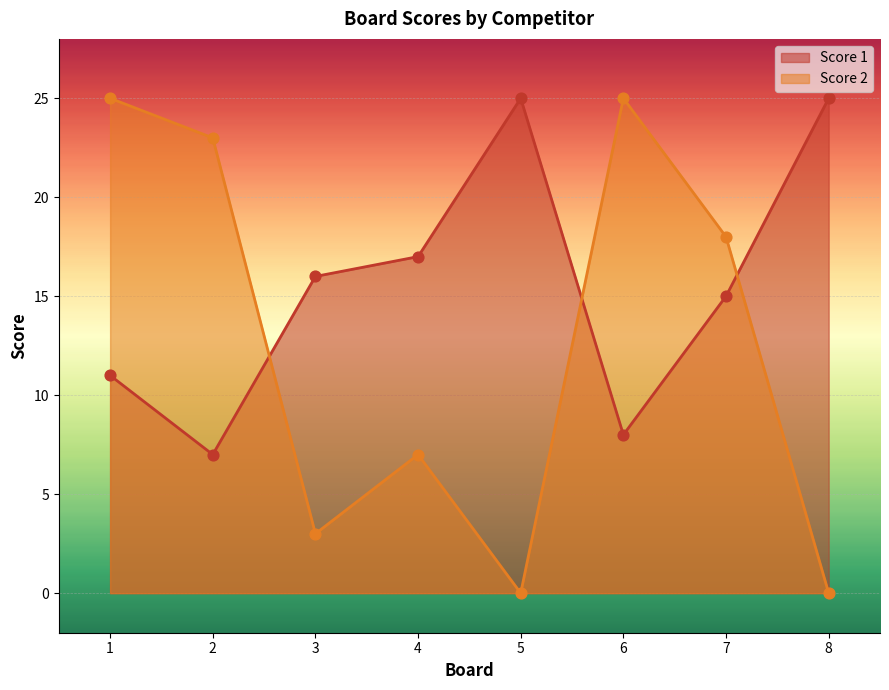

Is the value of Score 1 at 1 greater than the value of Score 2 at 5?

Yes